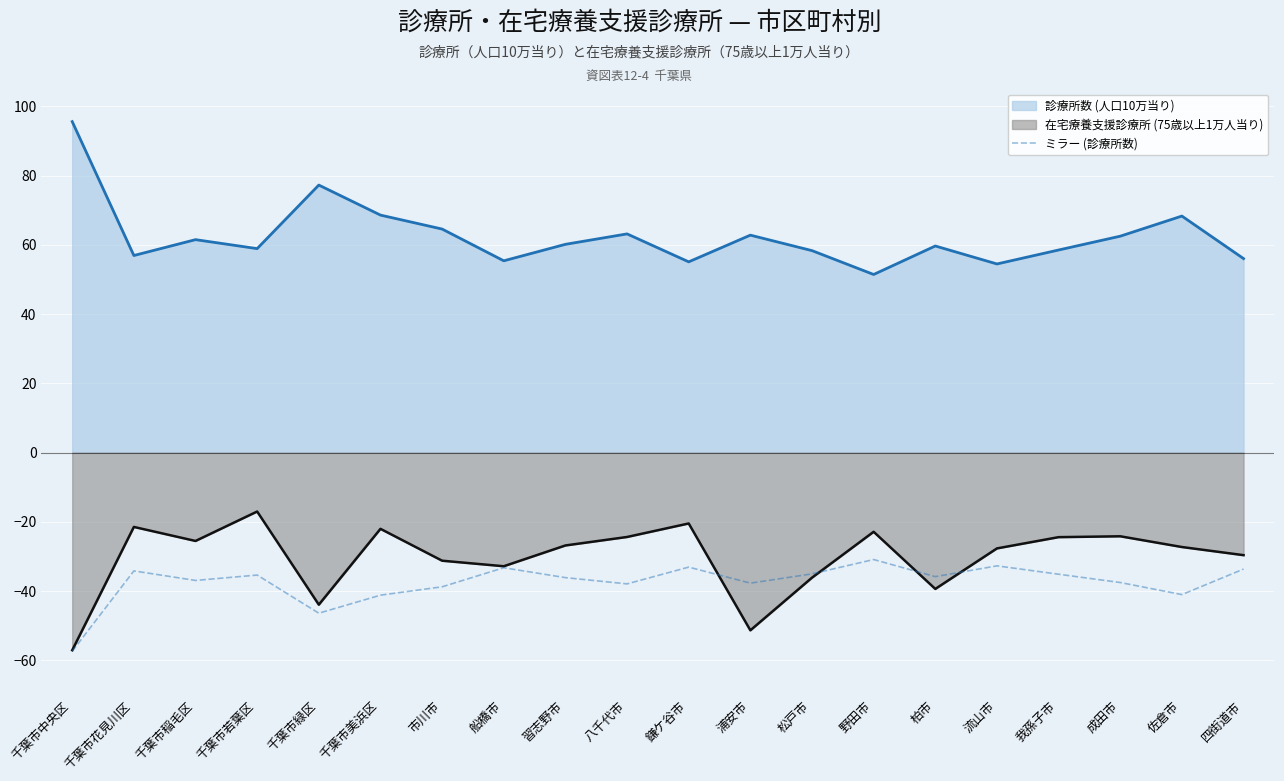

Rank the series by their maximum value, from highest to lowest.

診療所数 (人口10万当り), 在宅療養支援診療所 (75歳以上1万人当り), ミラー (診療所数)